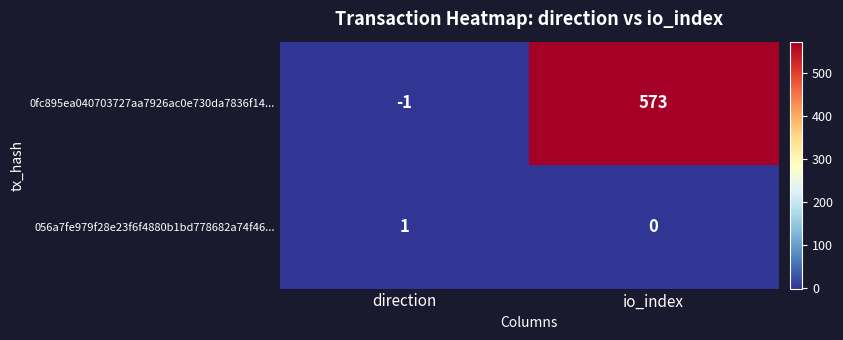

How many values in 056a7fe979f28e23f6f4880b1bd778682a74f46... are above zero?

1